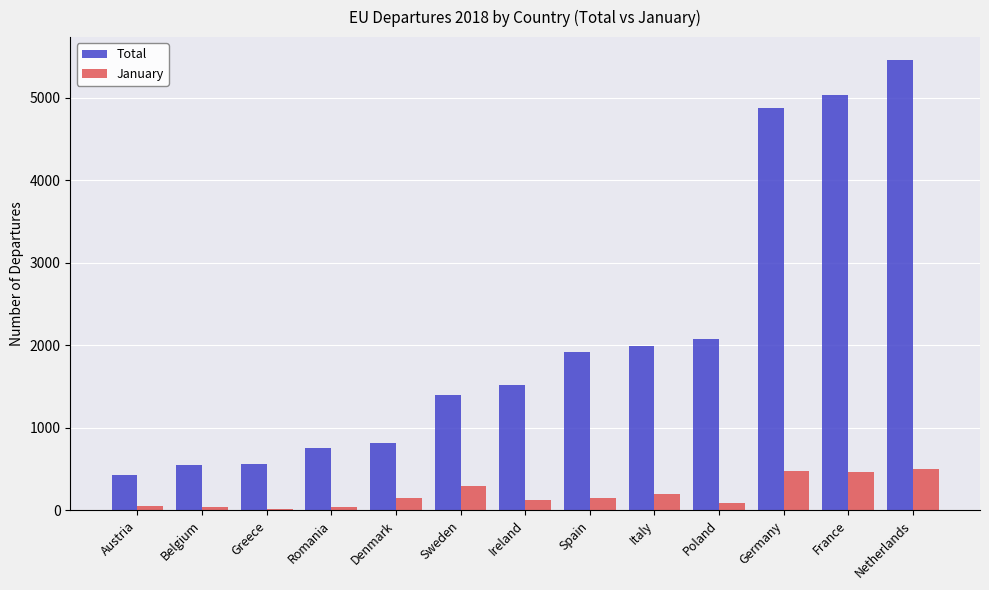

Is it true that Total equals 560 at Greece?

True